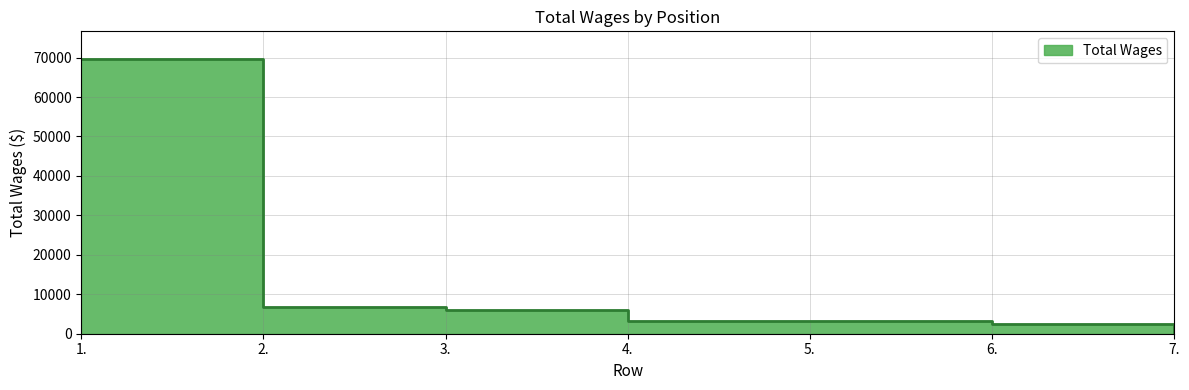

What is the label of the 7th point from the right?

1.